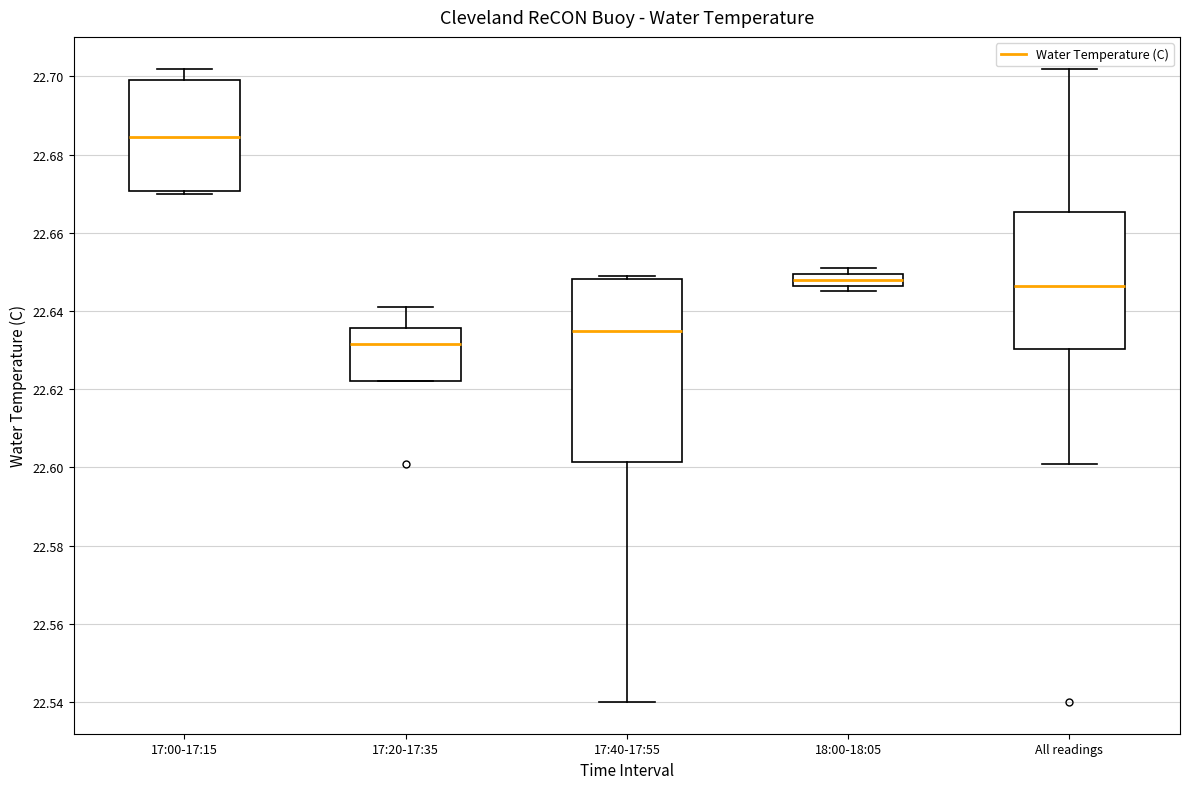

Comparing the boxes themselves (not the whiskers), which one is the tallest?

17:40-17:55